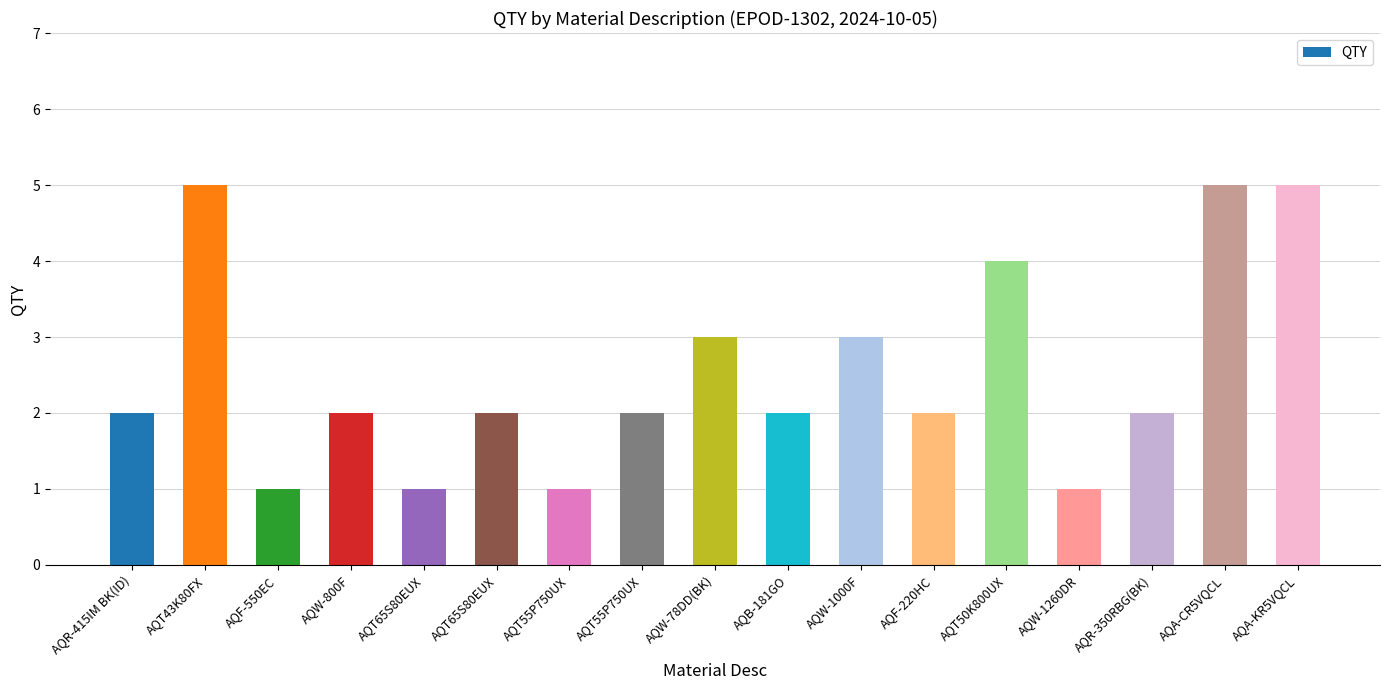

Are the bars grouped side by side (vs. stacked)?

No